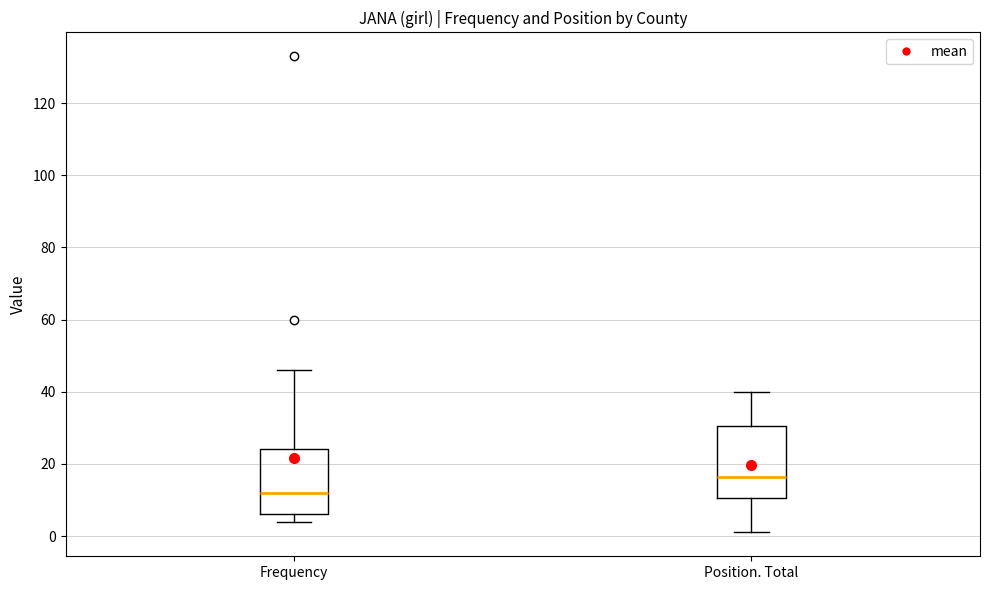

Which box's median line is the lowest?

Frequency